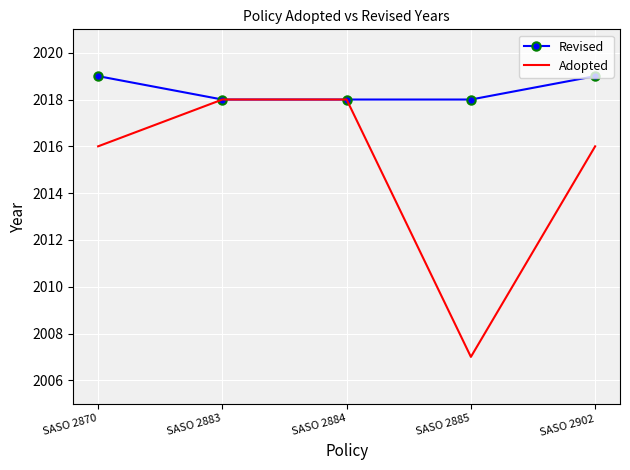

How many categories are shown in the chart?

5